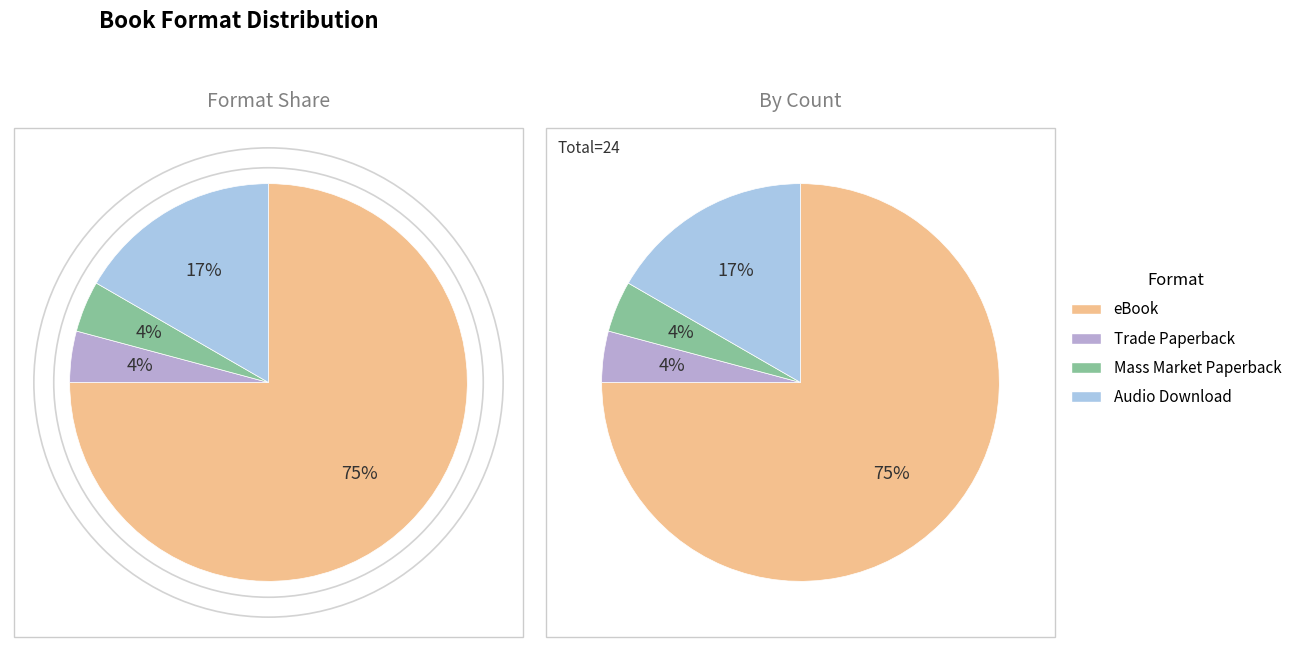

To the nearest percent, what is the combined percentage of Mass Market Paperback and Audio Download?

21%